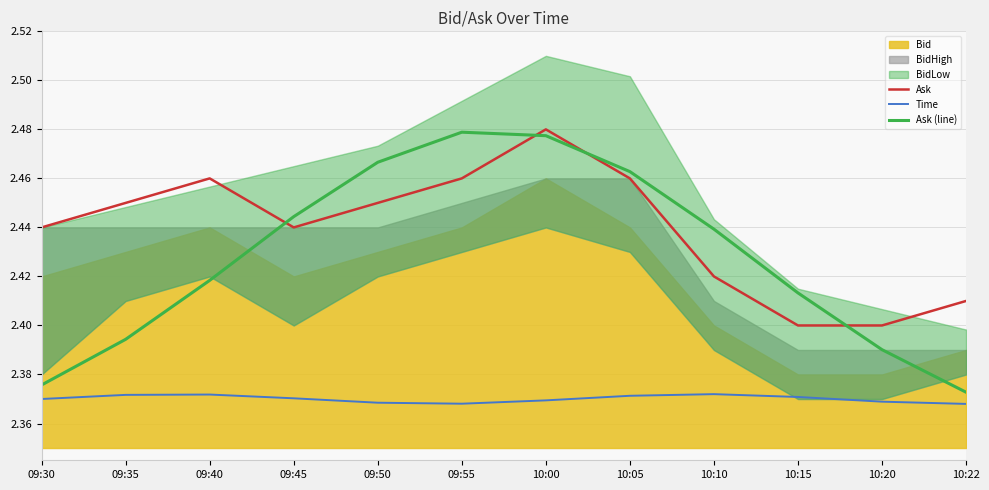

Rank the series at 10:20 from highest to lowest value.

Ask, Ask (line), Time